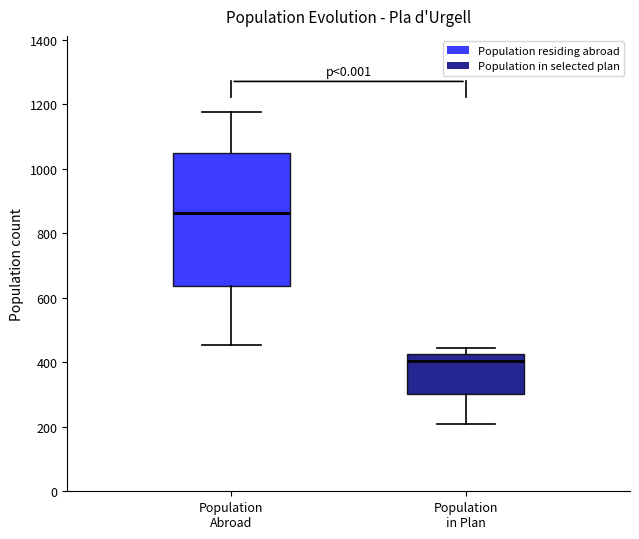

Where is the lower edge of the box for Population in Plan on the y-axis? The values are not printed on the chart, so give them approximately, as read against the axis.

300